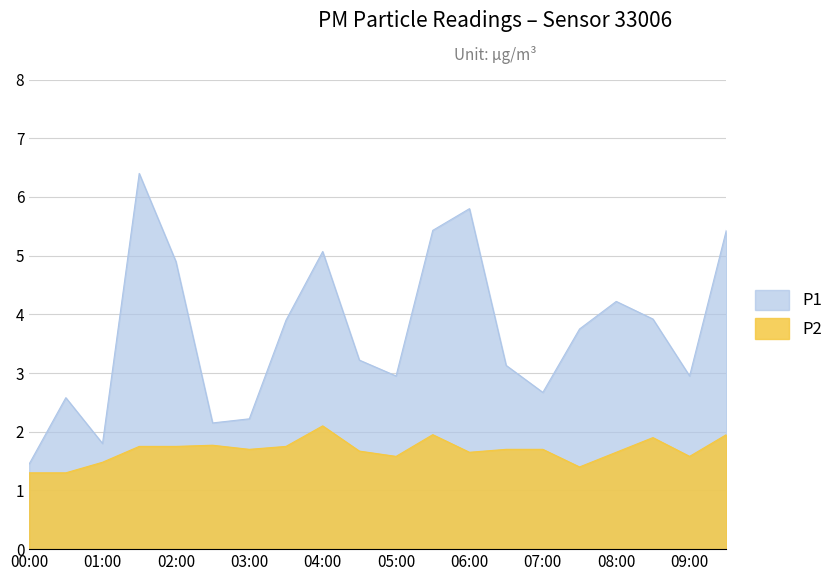

List the labels in order of P2 value, largest first.

04:00, 05:30, 09:30, 08:30, 02:30, 01:30, 02:00, 03:30, 03:00, 06:30, 07:00, 04:30, 06:00, 08:00, 05:00, 09:00, 01:00, 07:30, 00:00, 00:30